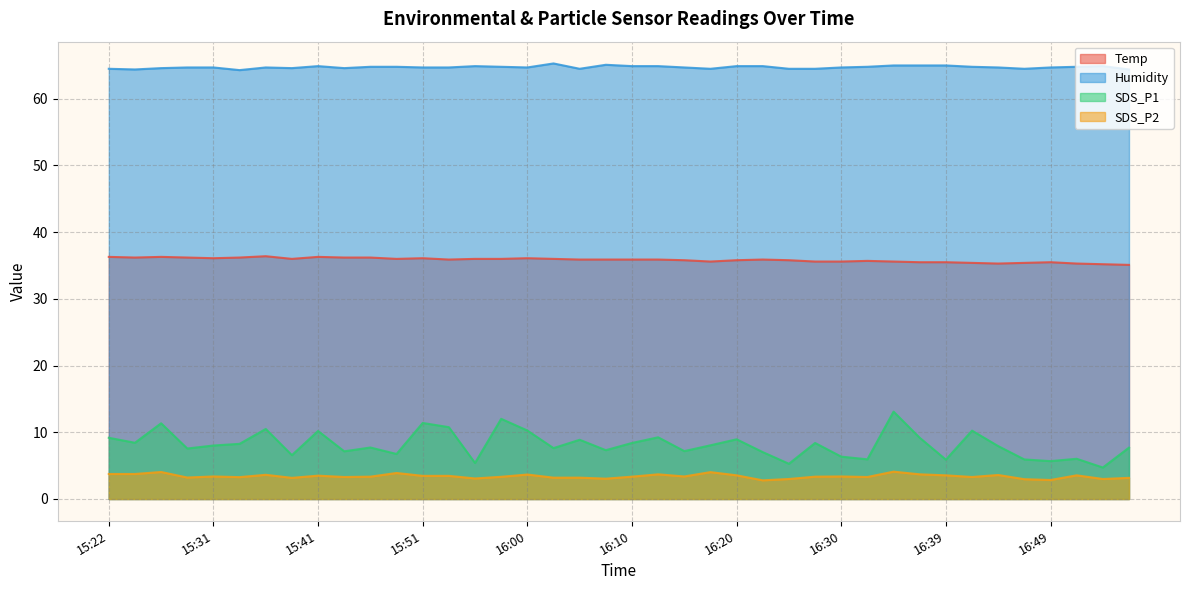

Is the value of Temp at 16:05 greater than the value of SDS_P1 at 15:26?

Yes